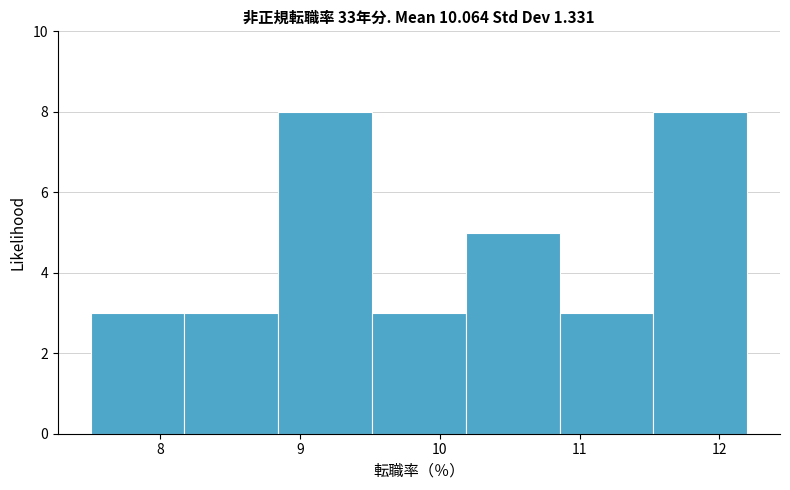

Reading left to right, list every bar in this chart as the range it spans on the x-axis followed by its height. Neither the bar edges nor the heights are printed on the chart, so give them approximately, as read against the axes.

7.5 to 8.2: 3
8.2 to 8.8: 3
8.8 to 9.5: 8
9.5 to 10.2: 3
10.2 to 10.9: 5
10.9 to 11.5: 3
11.5 to 12.2: 8